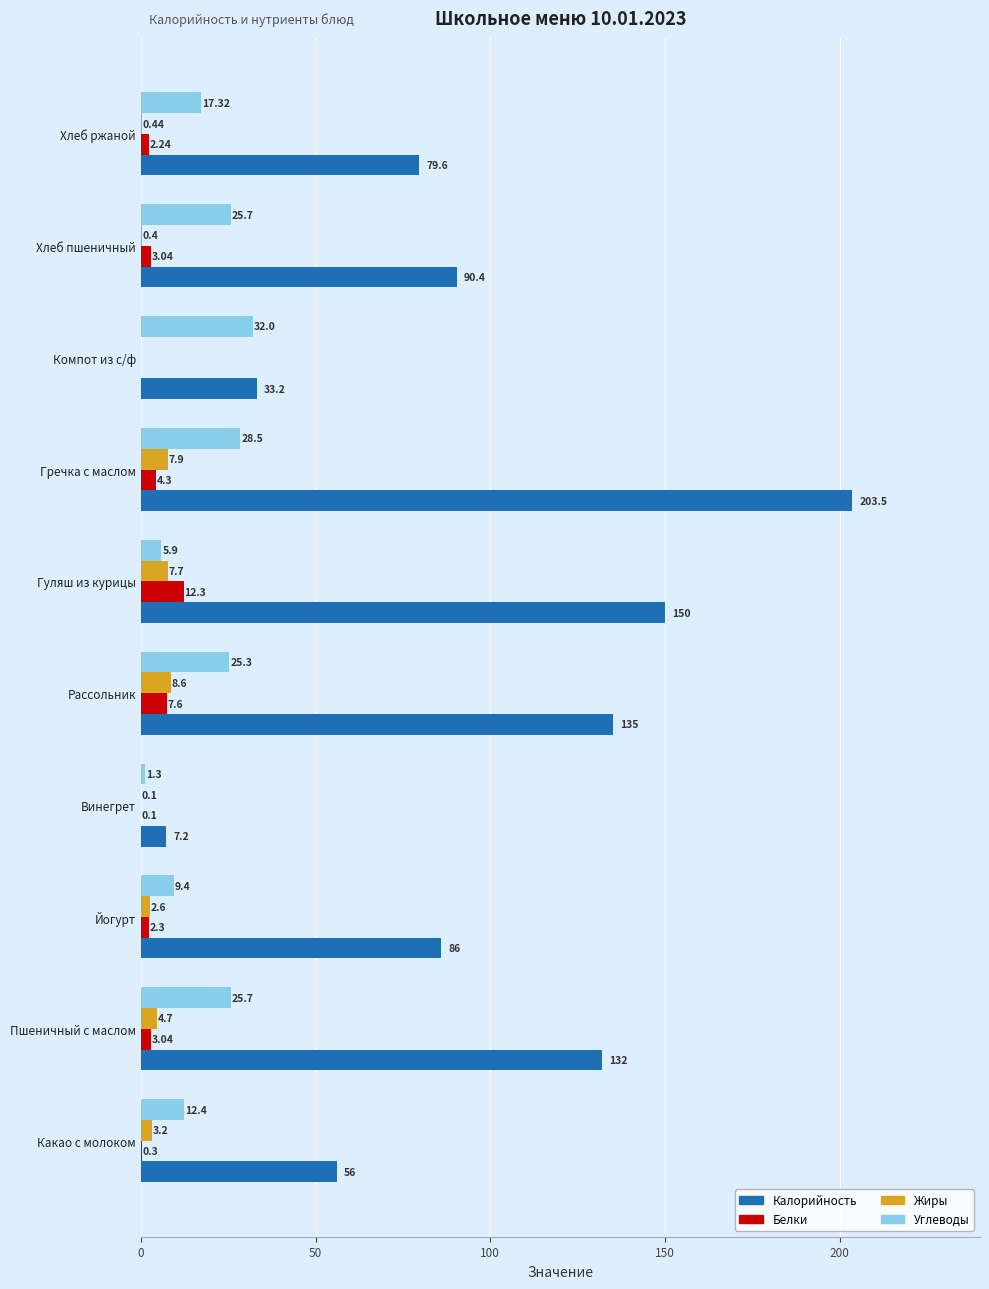

What is the sum of the Жиры values at Гуляш из курицы and Хлеб ржаной?

8.1